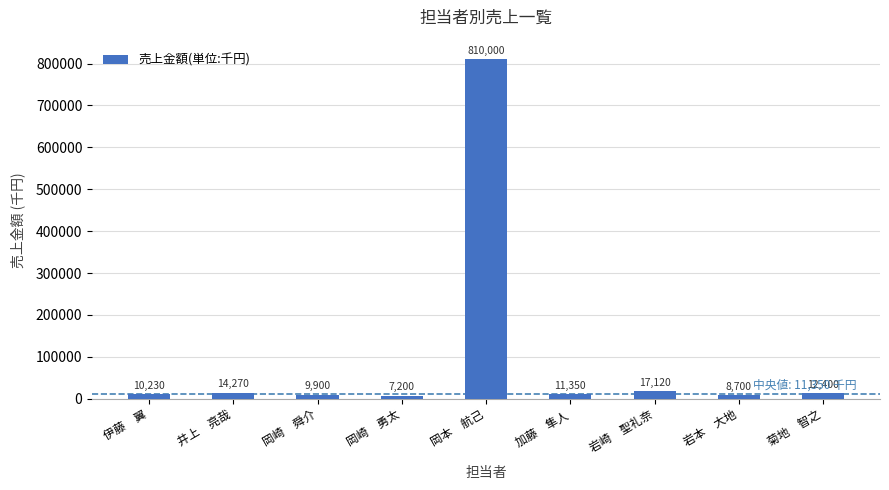

What is the difference between the second highest and second lowest values?

8420